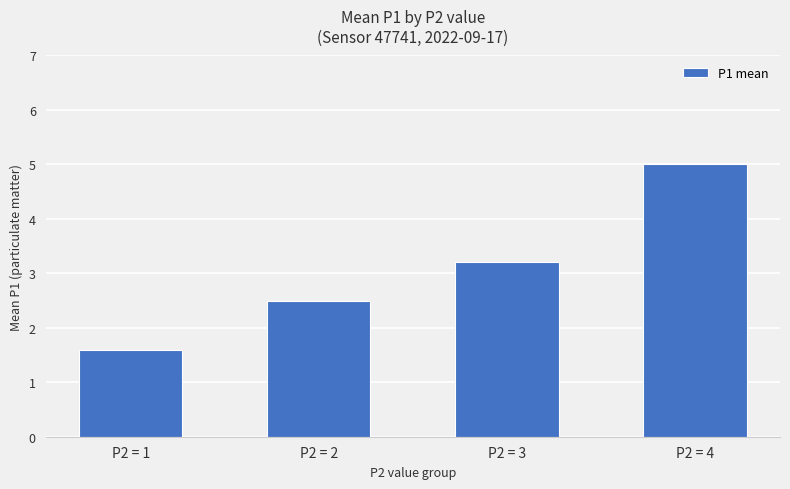

Which has a higher value, P2 = 1 or P2 = 2?

P2 = 2